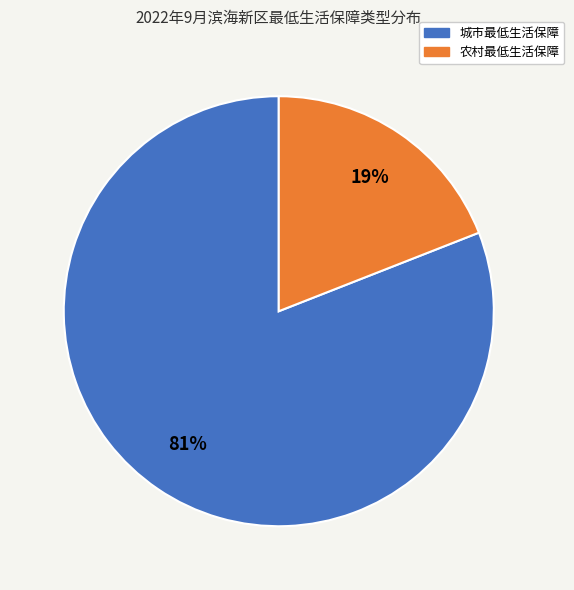

Does 农村最低生活保障 account for over 50% of the chart?

No